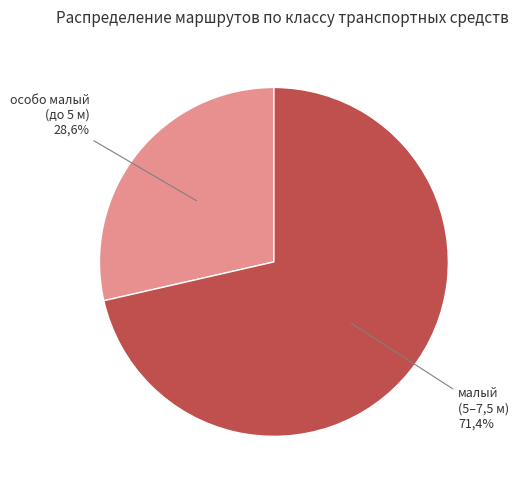

To the nearest percent, what percentage of the pie is малый (длина от 5 до 7,5 метра включительно)?

71%